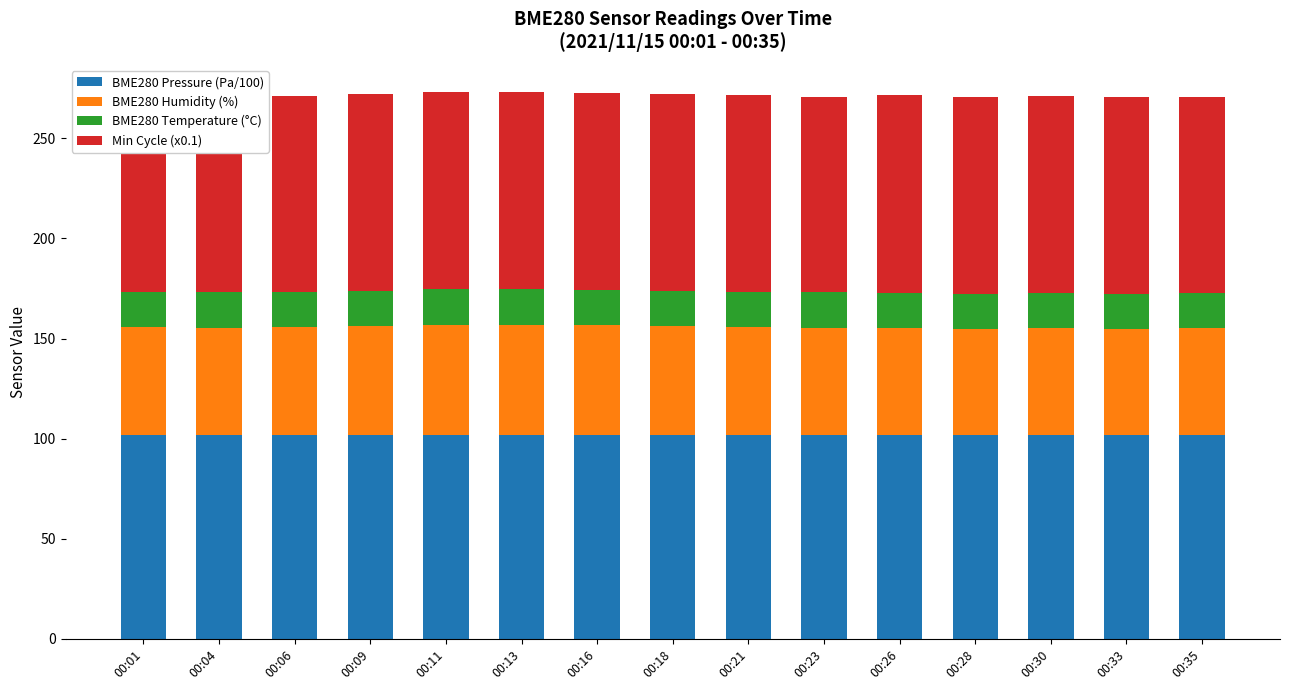

Between 00:11 and 00:21, which is larger?

00:11